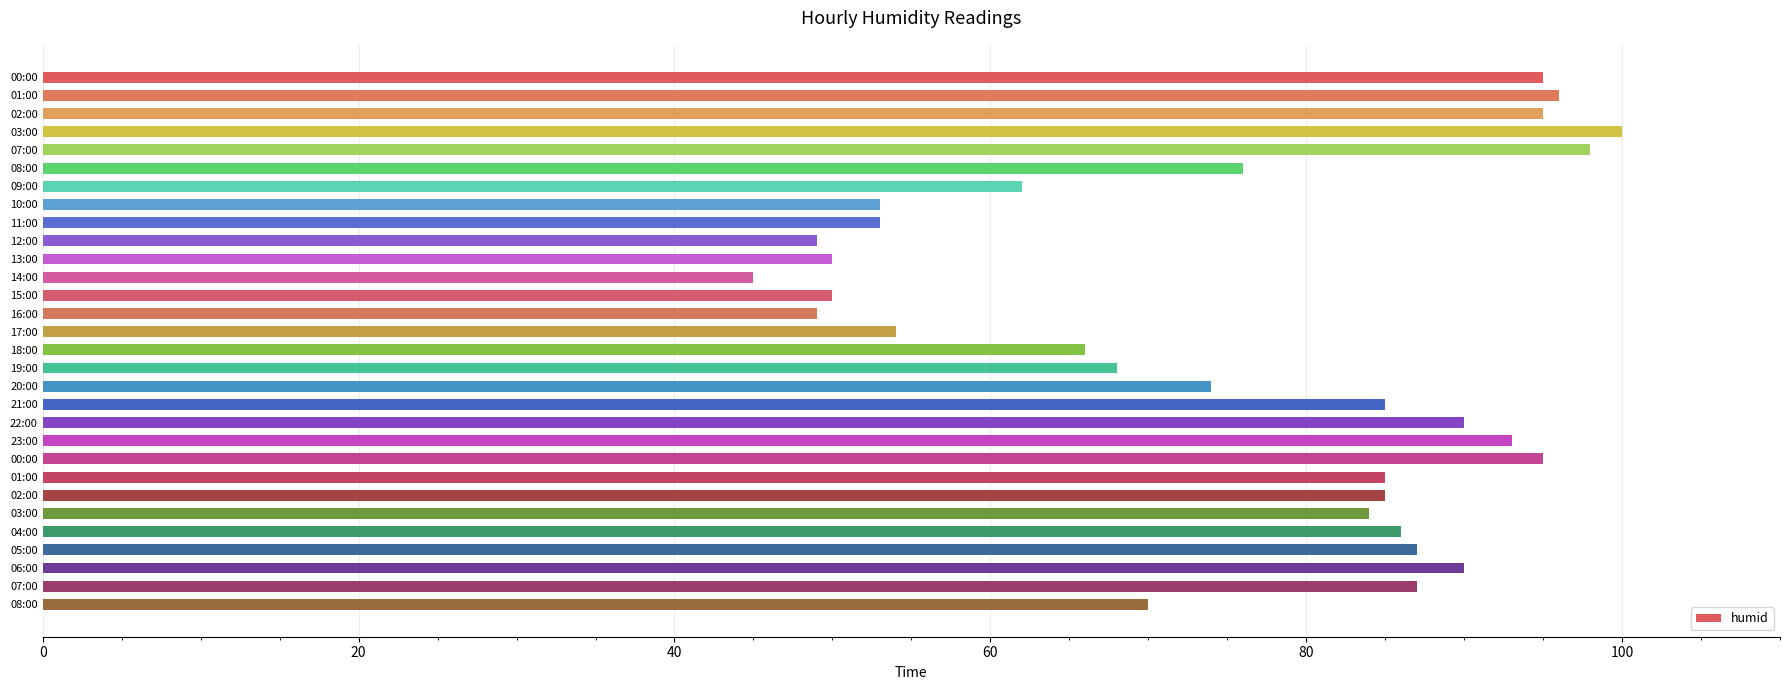

Which category has the lowest value across all series?

14:00